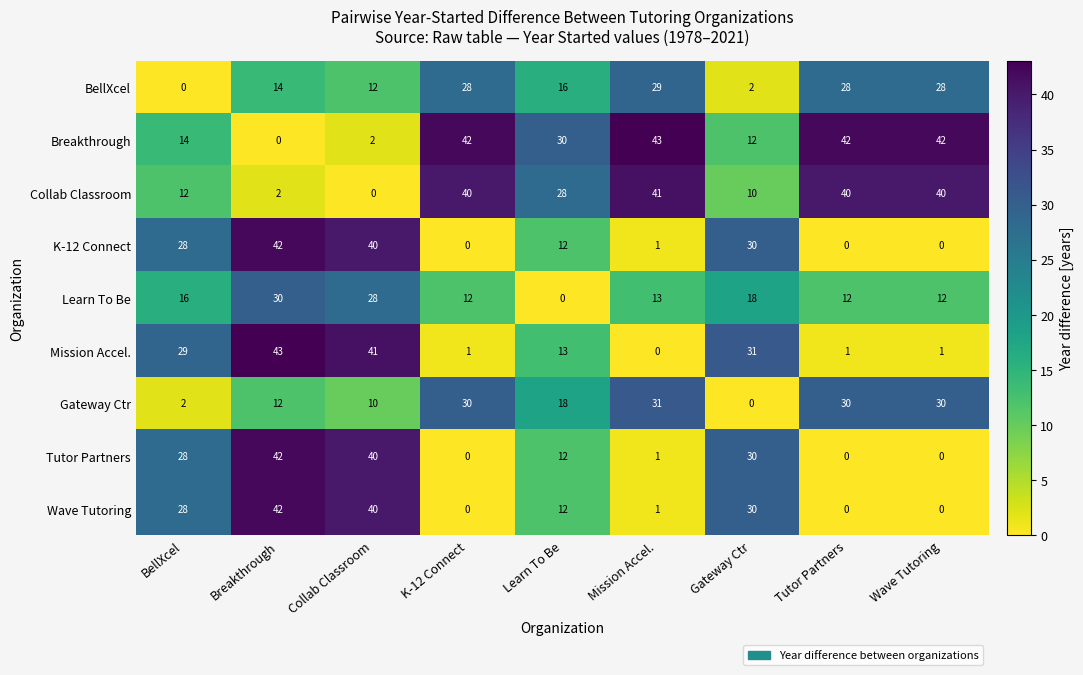

The value of Mission Accel. at Mission Accel. is 0. True or false?

True